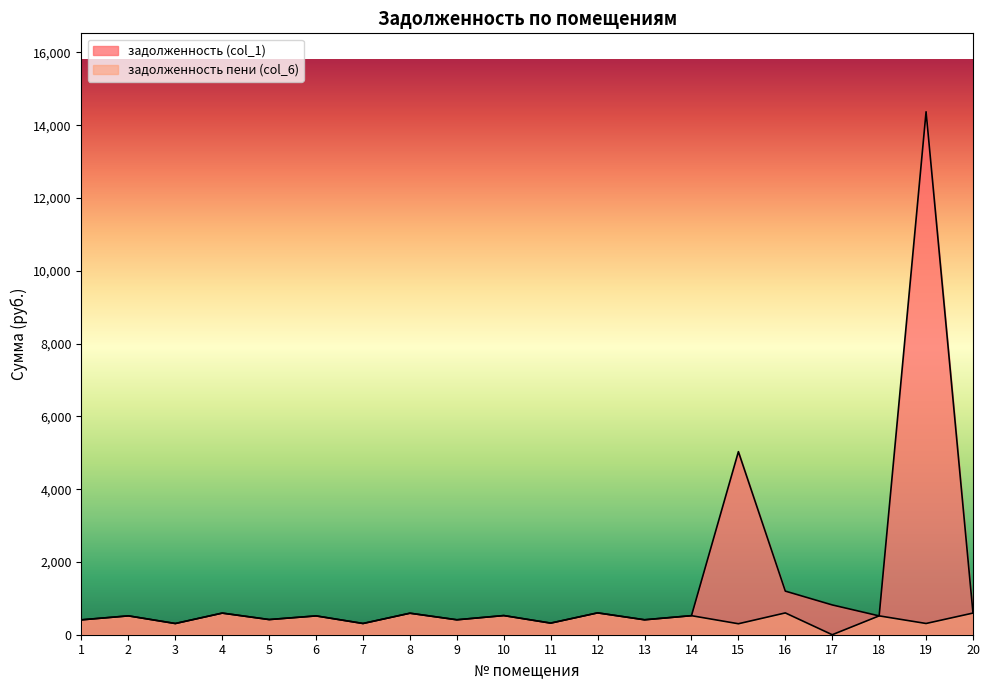

What value does the задолженность пени (col_6) series have at 3?

307.8